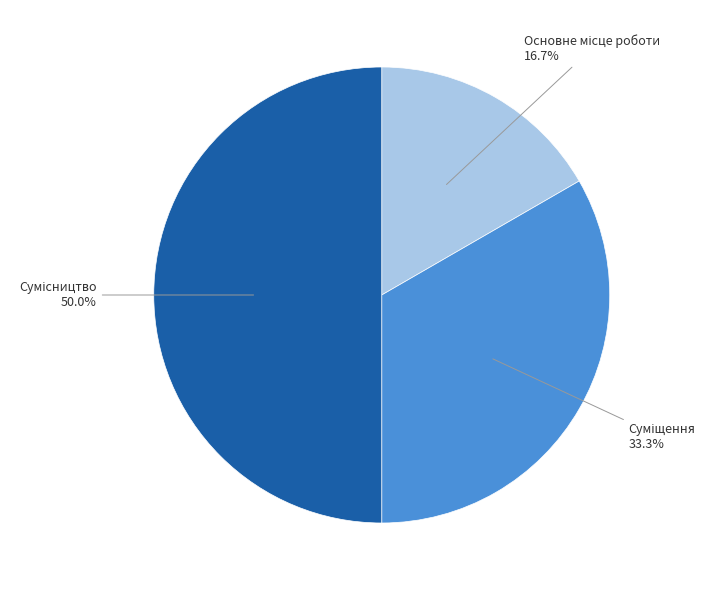

The Сумісництво slice represents 45% of the pie. True or false?

False